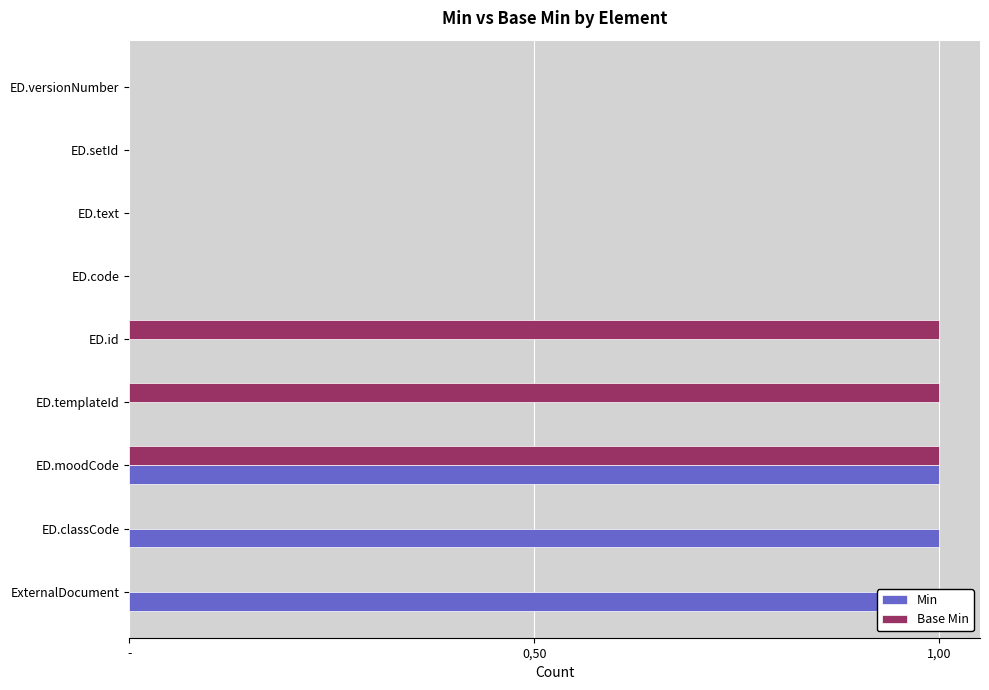

Rank the series by their maximum value, from lowest to highest.

Min, Base Min